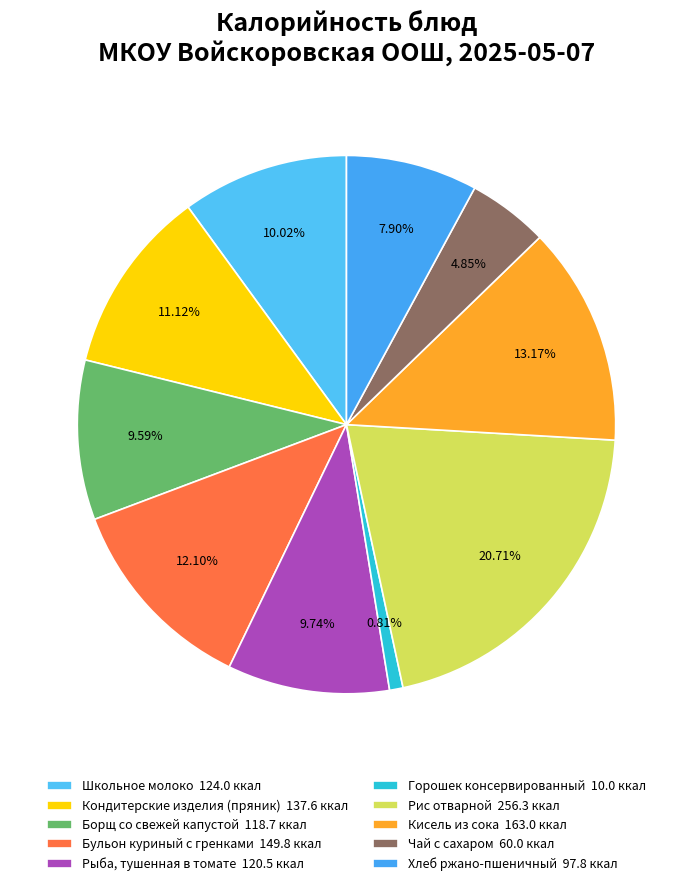

True or false: Горошек консервированный accounts for 11% of the total.

False